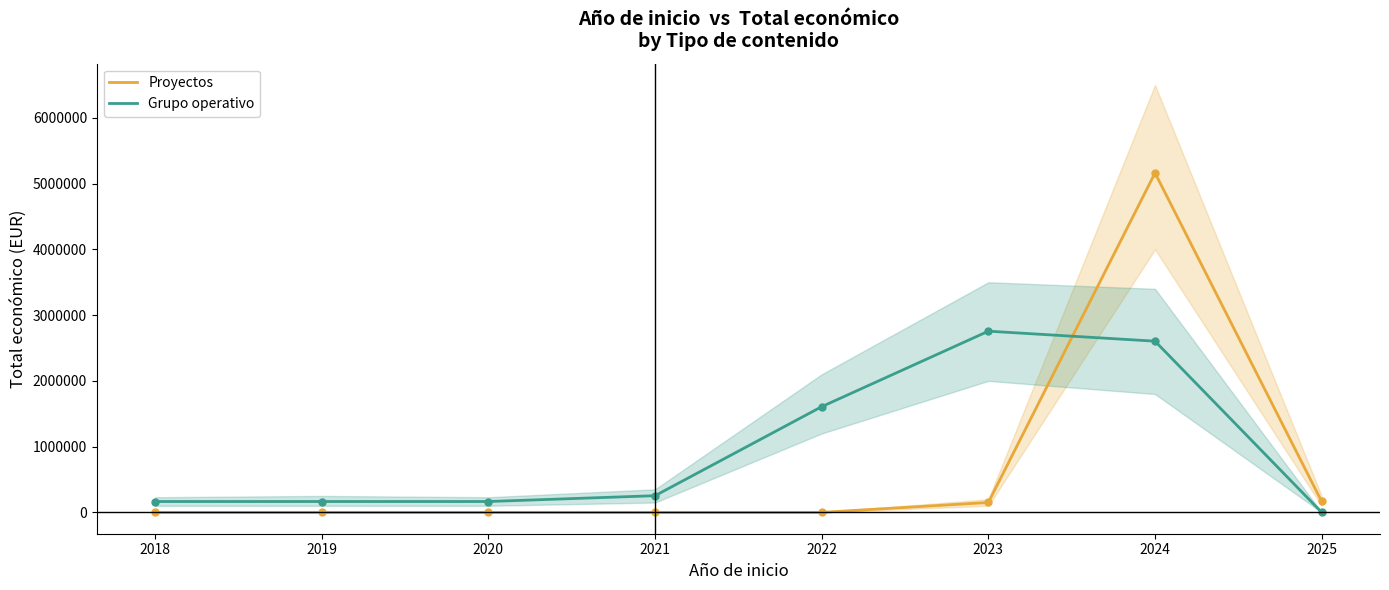

Between 2019 and 2025, which series saw the biggest shift?

Proyectos